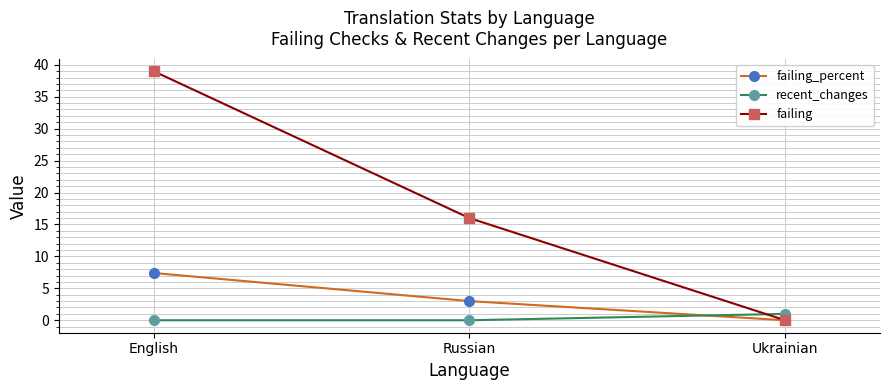

Count the number of data series in this chart.

3